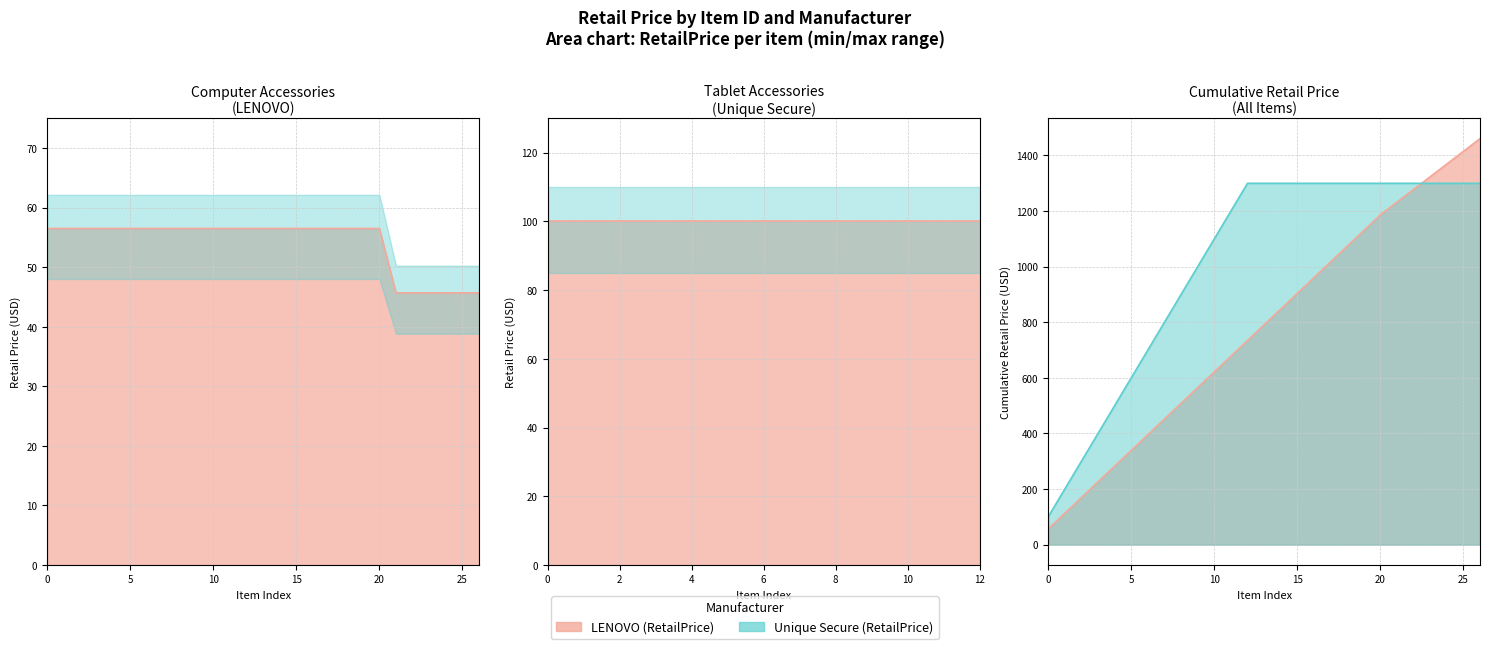

How many values are below 56?

6